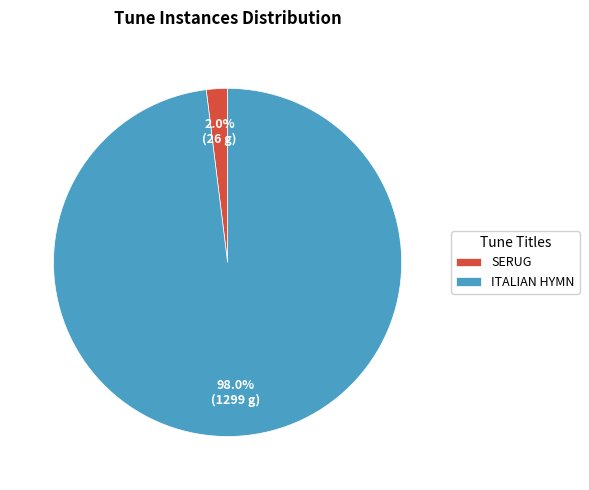

How many segments does this pie chart have?

2